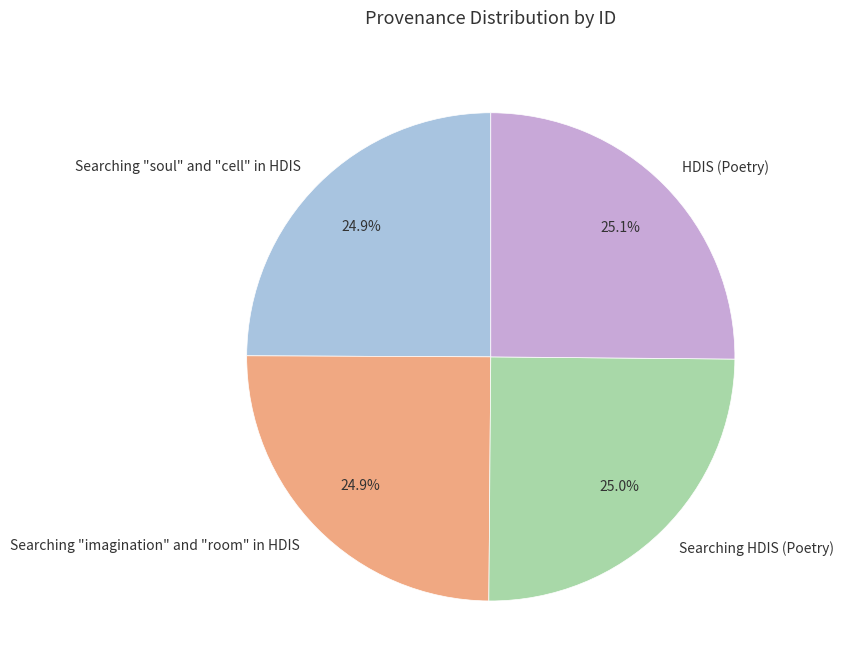

Approximately how many times larger is the value at Searching "soul" and "cell" in HDIS compared to Searching "imagination" and "room" in HDIS?

1.0